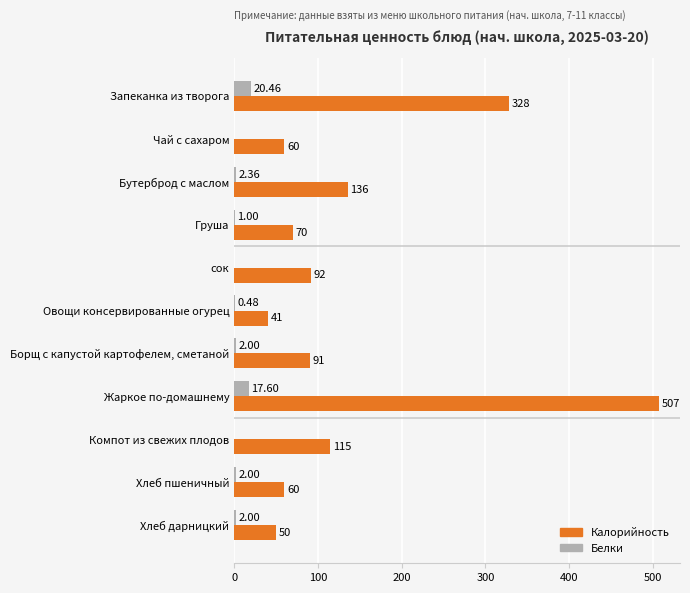

At which label is Белки closest to 10?

Жаркое по-домашнему